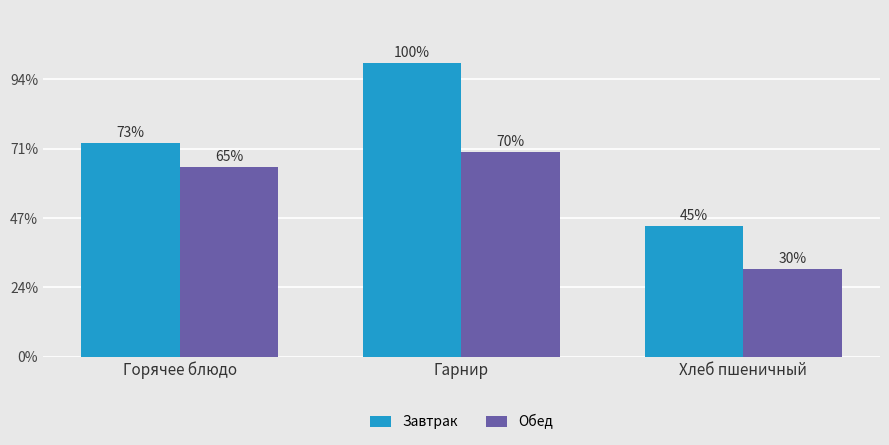

Does the chart contain stacked bars?

No